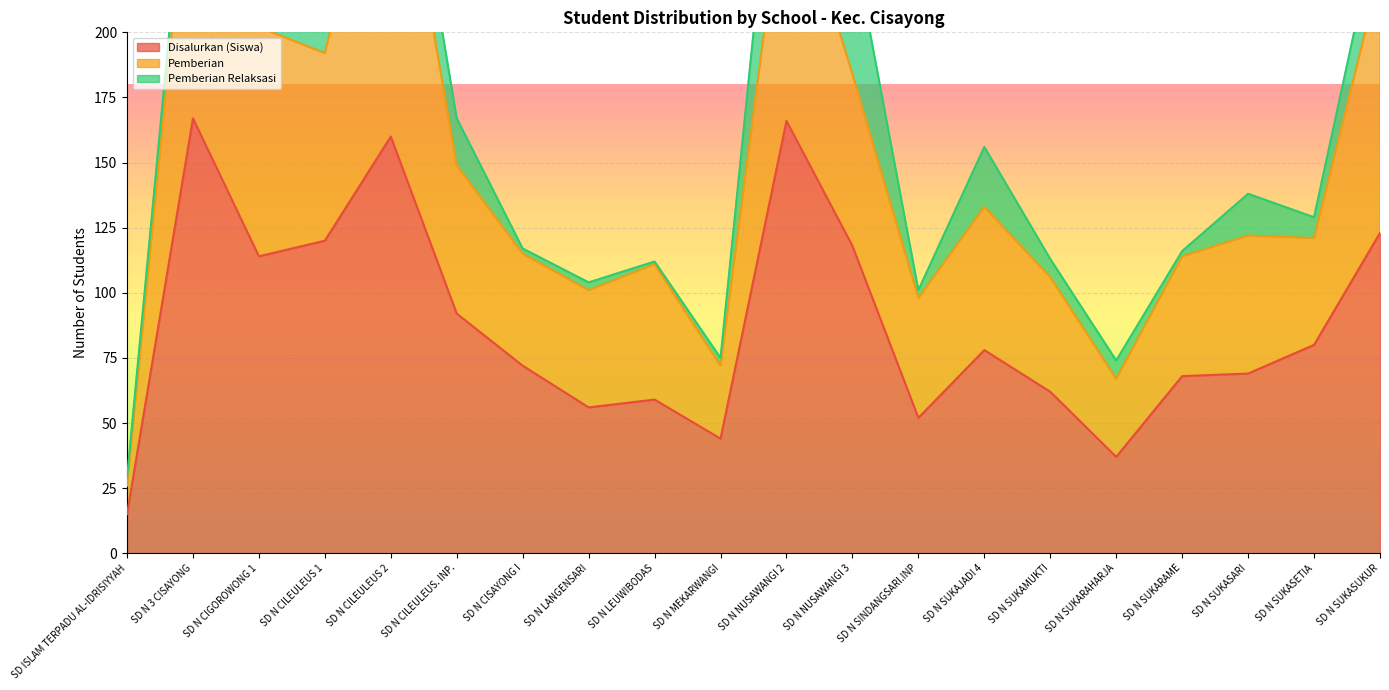

What position from the right is SD N CIGOROWONG 1?

18